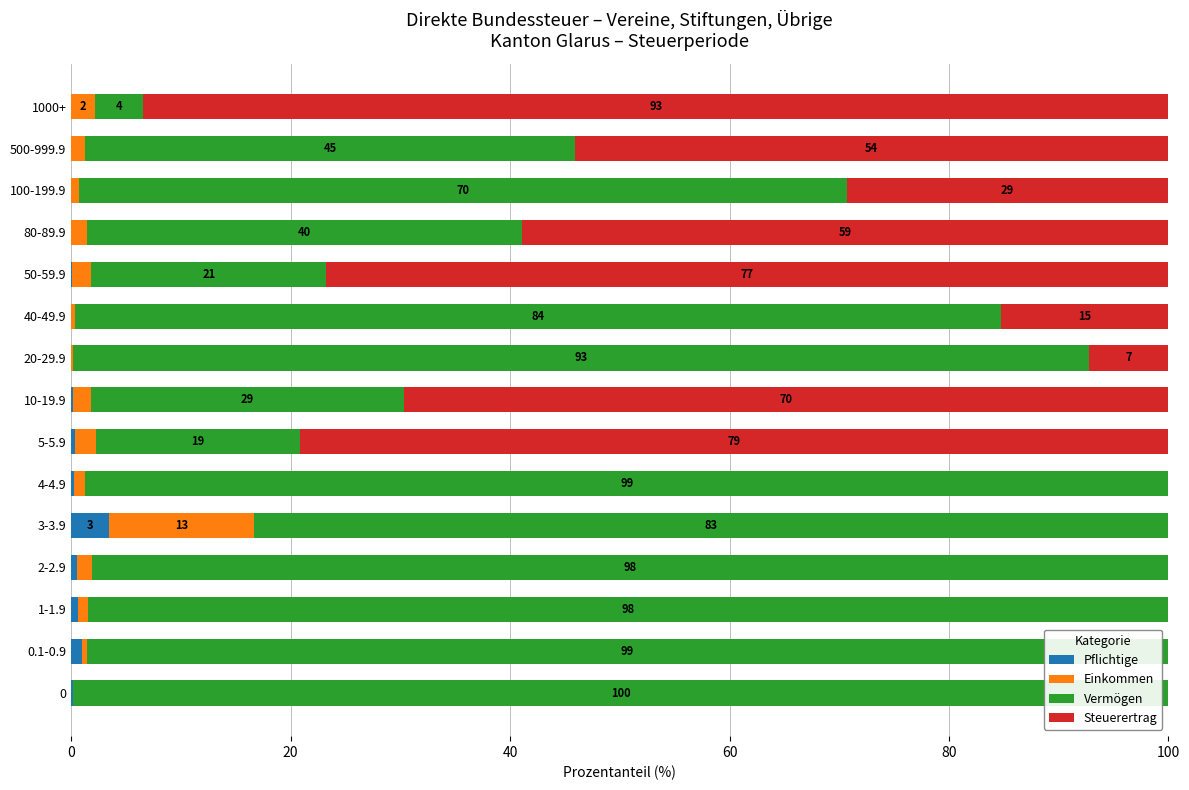

What is the maximum value for Pflichtige?

3.5